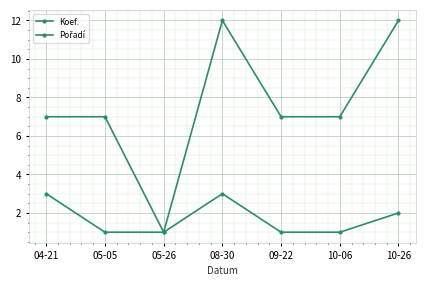

How many lines are shown in the chart?

2